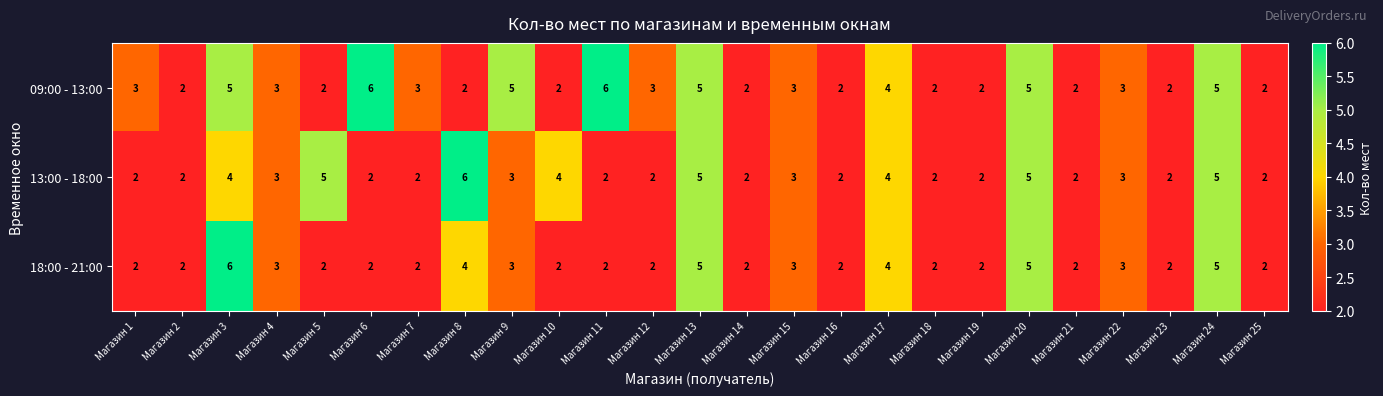

What is the average value of the 09:00 - 13:00 series?

3